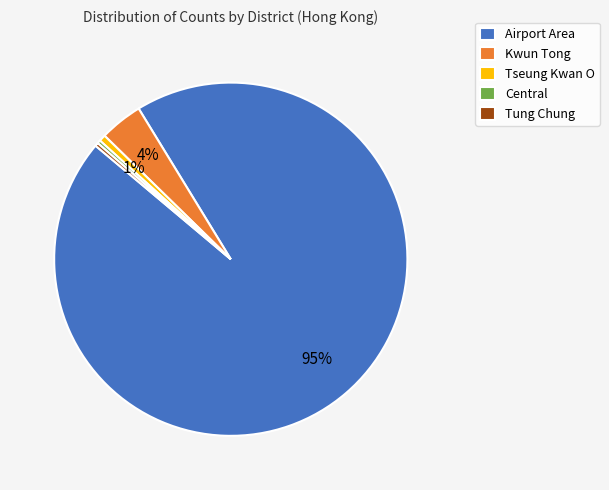

Which has a higher value, Airport Area or Central?

Airport Area